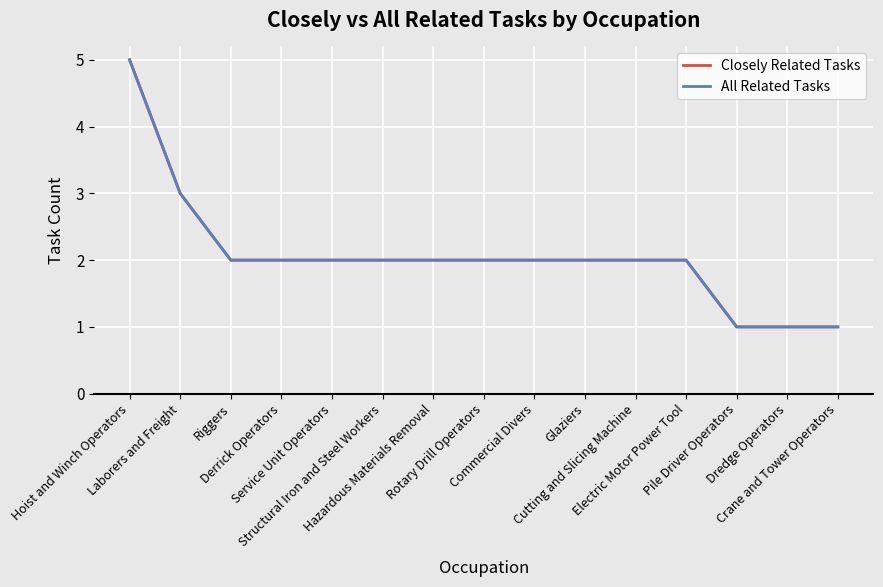

Between Rotary Drill Operators and Crane and Tower Operators, which series saw the biggest shift?

Closely Related Tasks